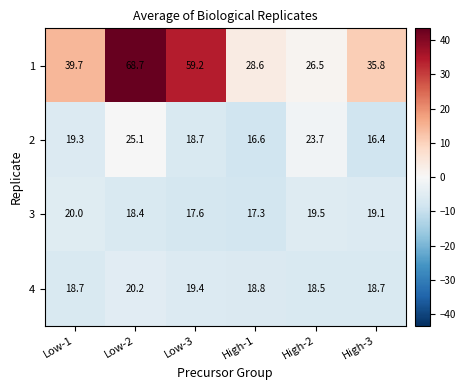

What is the difference between the highest and lowest values at High-2?

8.0